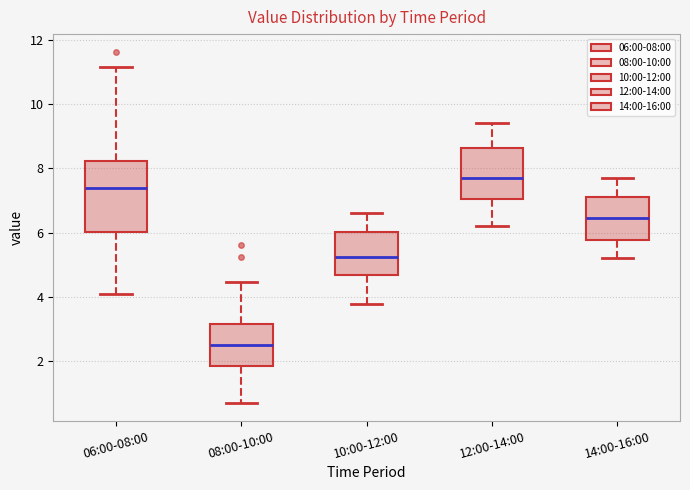

Where does the lower whisker of the box for 06:00-08:00 end on the y-axis? The values are not printed on the chart, so give them approximately, as read against the axis.

4.2